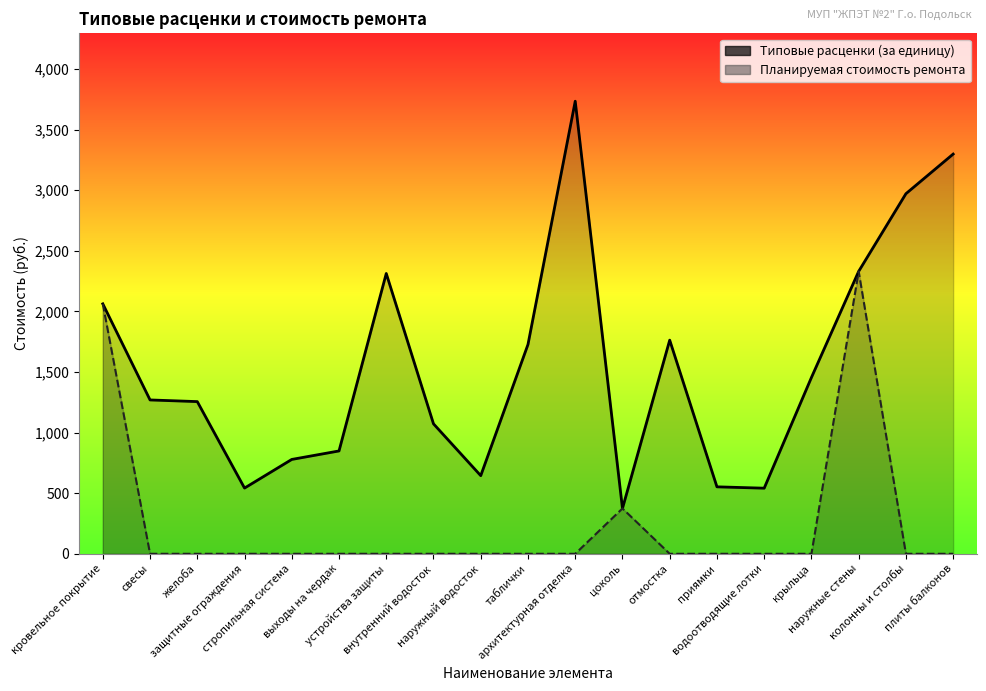

What is the difference between the maximum and minimum values in the Планируемая стоимость ремонта series?

2331.0